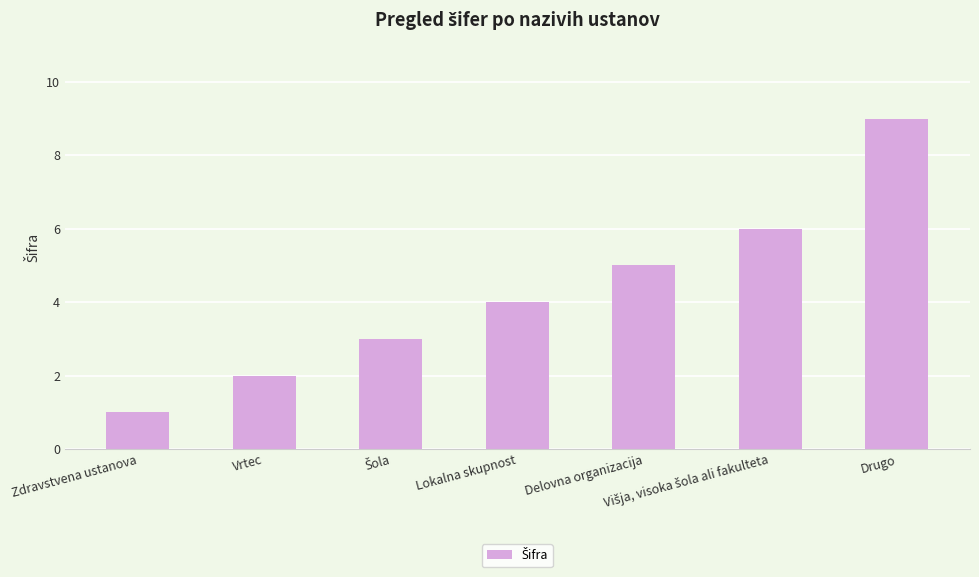

What is the smallest value displayed?

1